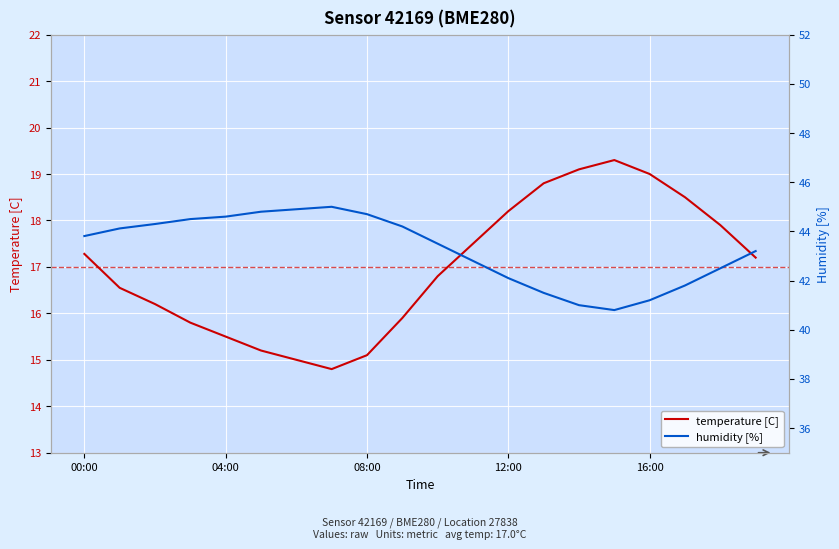

Where is temperature [C] nearest to the value 17?

10